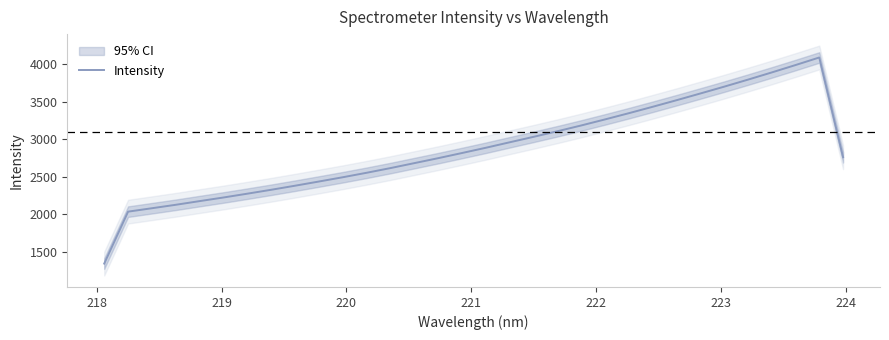

What is the lowest value of the Intensity series?

1343.0